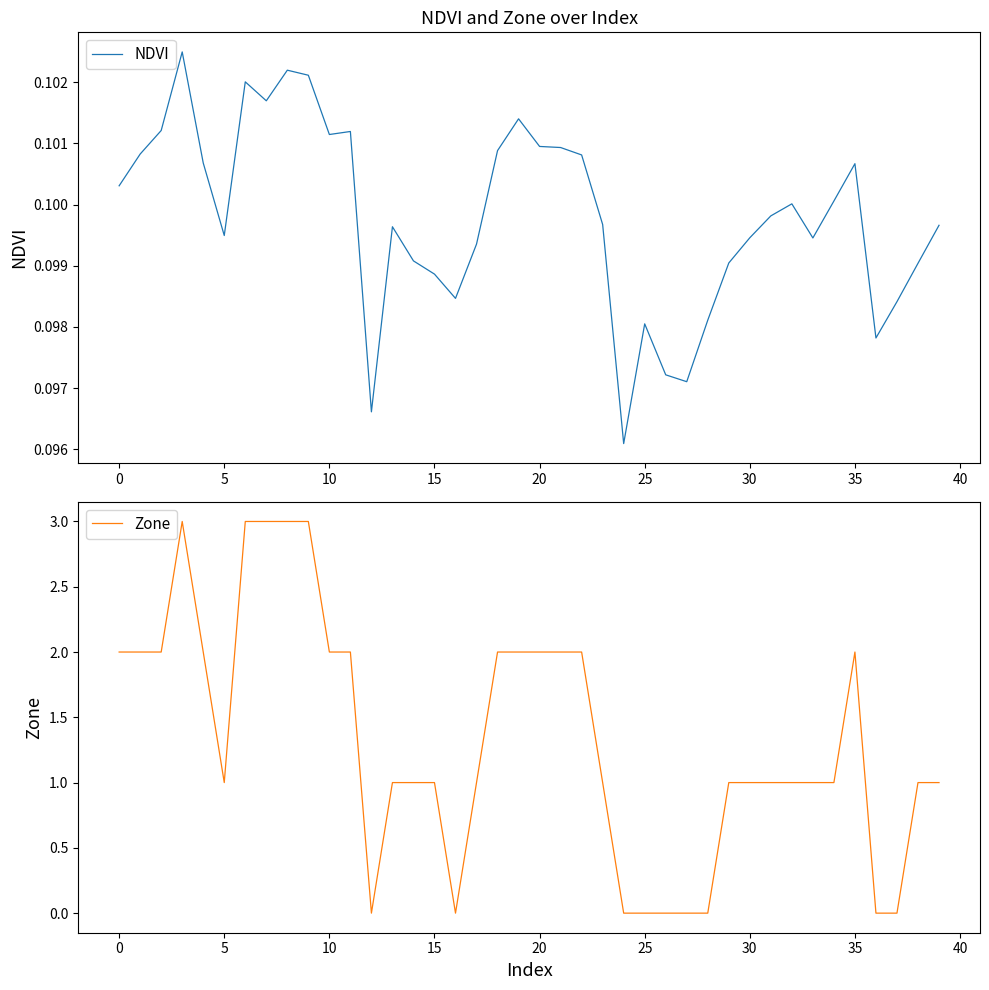

What is the value of the Zone point at the 24th from the left?

1.0